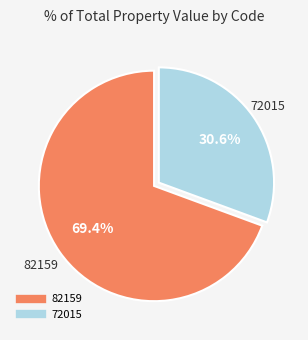

True or false: 82159 accounts for 69% of the total.

True